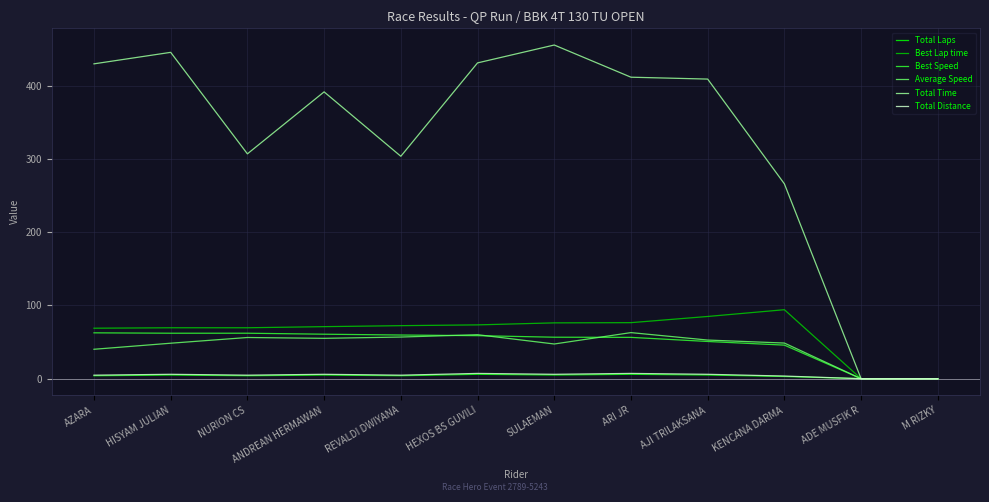

What are all the series names shown in the legend?

Total Laps, Best Lap time, Best Speed, Average Speed, Total Time, Total Distance